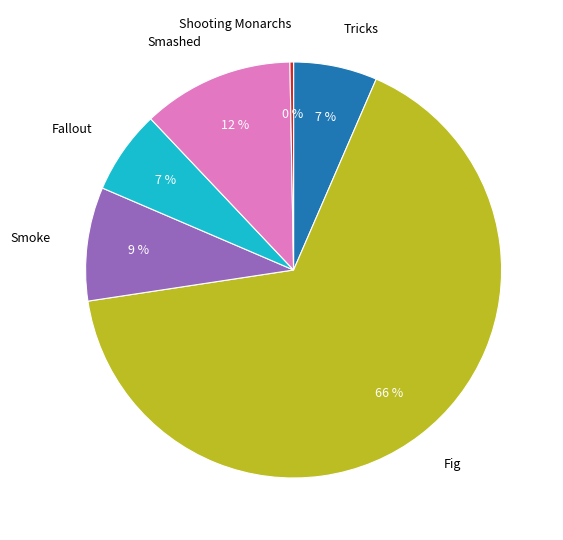

Approximately how many times larger is the value at Fallout compared to Smashed?

0.6